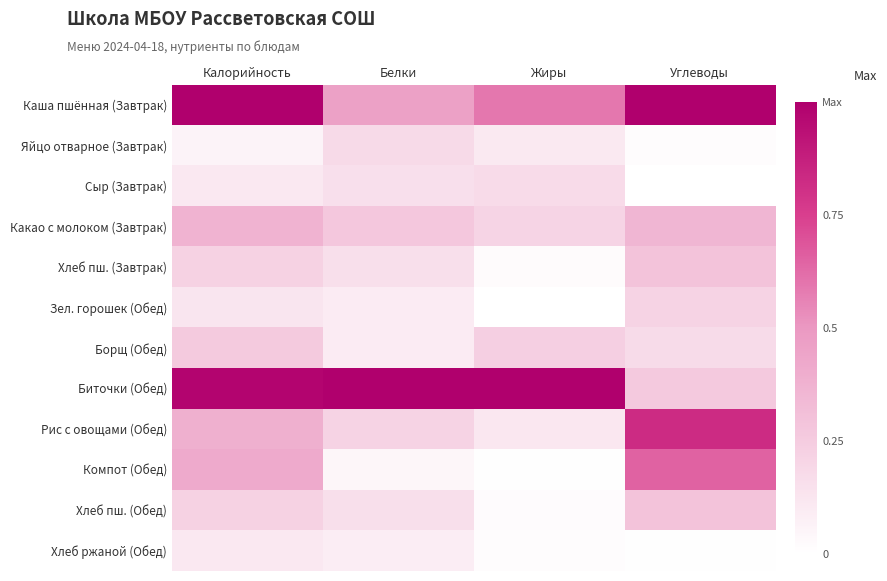

What is the spread (max minus min) of values at Жиры?

1.0